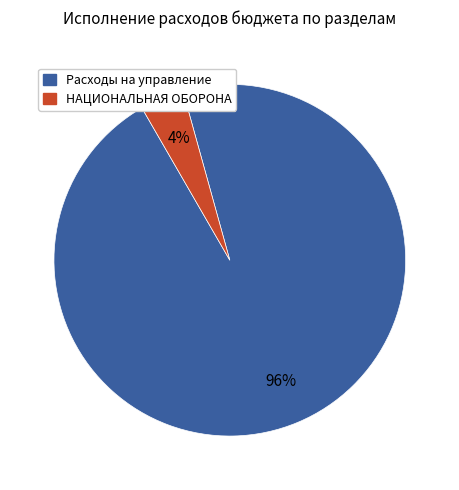

Is there a majority slice in this chart?

Yes